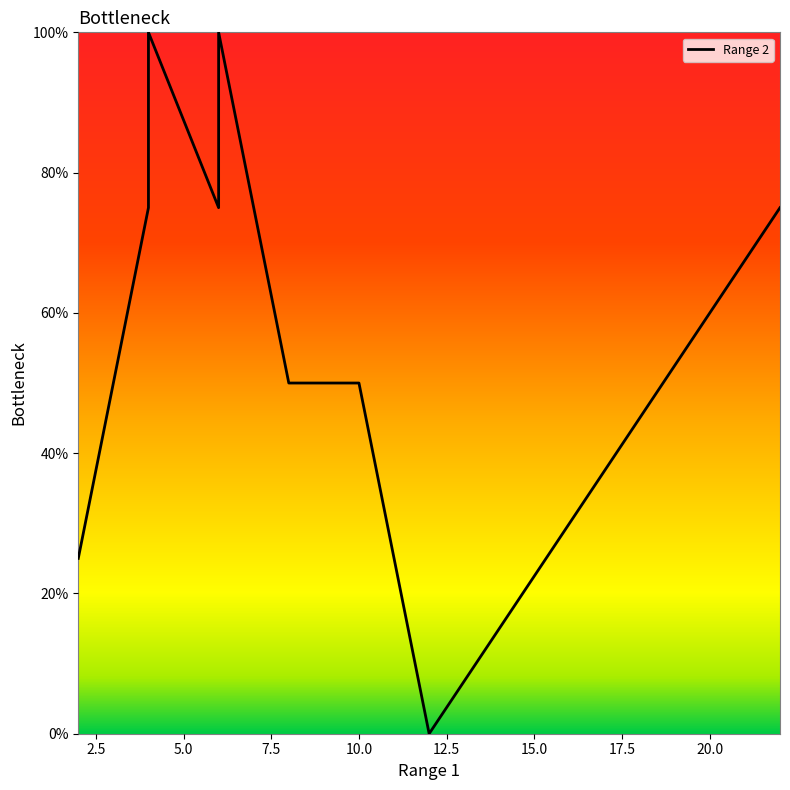

What is the greatest value displayed?

100